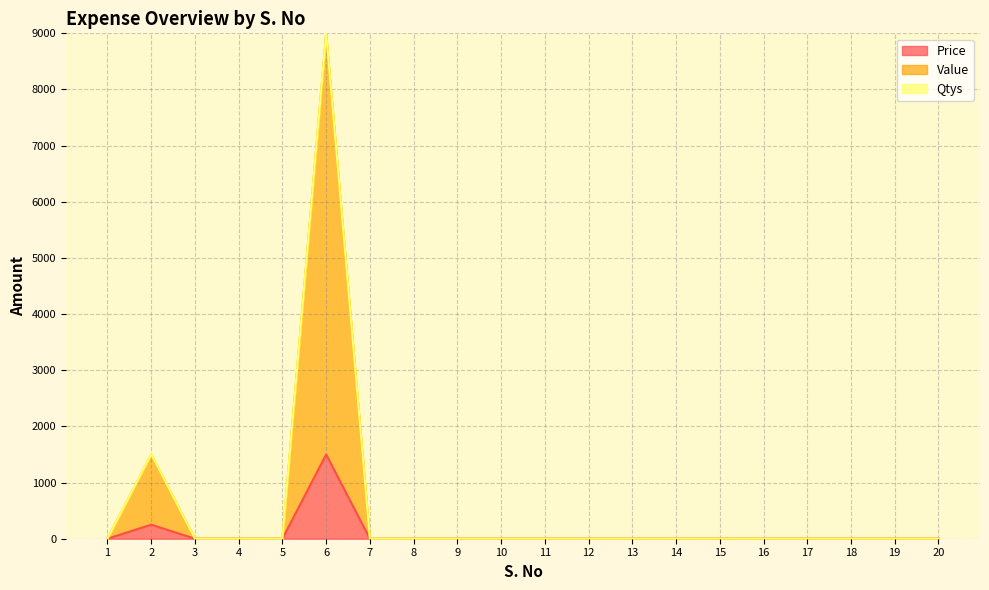

What is the maximum value shown in the chart?

9000